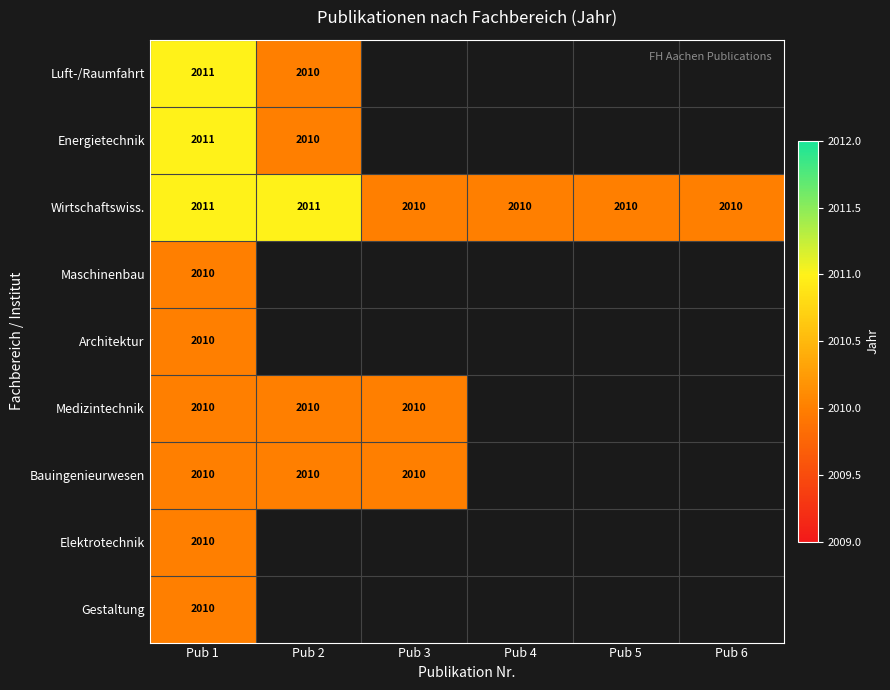

What is the lowest value of the Wirtschaftswiss. series?

2010